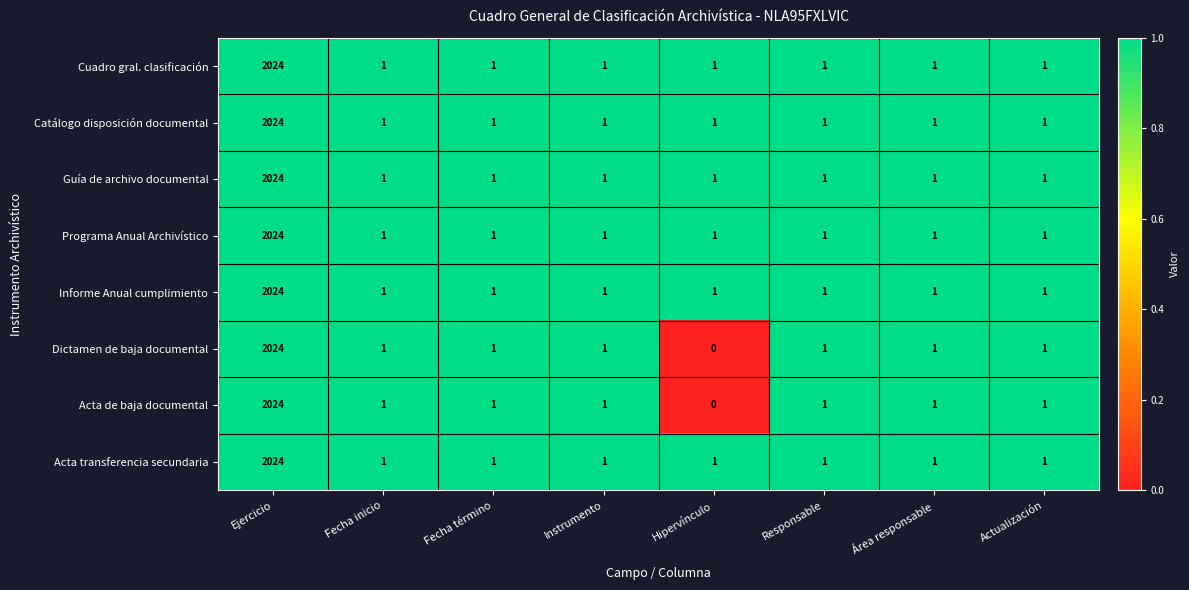

At which category is the sum across all series the highest?

Ejercicio